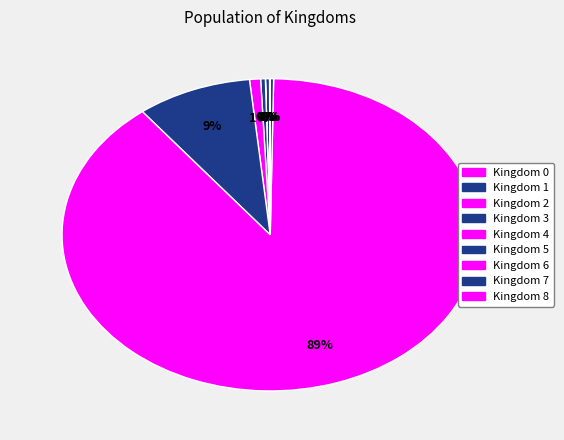

Is there any slice that represents more than half of the pie?

Yes